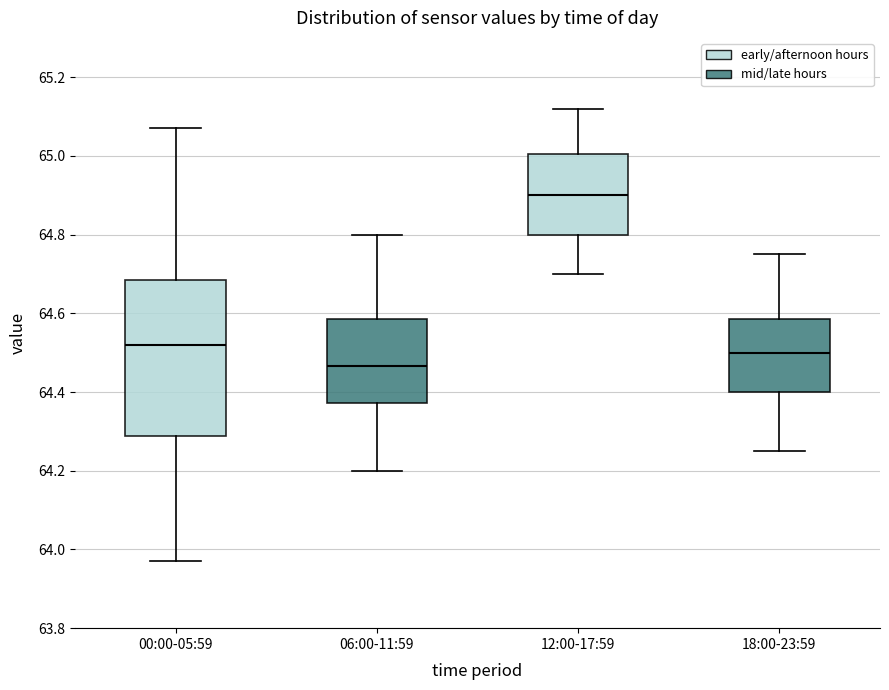

Reading left to right, read every box against the y-axis: the position of its median line, the range the box covers, and the ends of its whiskers. The values are not printed on the chart, so give them approximately, as read against the axis.

00:00-05:59: median 64.52, box 64.28 to 64.68, whiskers 63.98 to 65.08
06:00-11:59: median 64.46, box 64.38 to 64.58, whiskers 64.20 to 64.80
12:00-17:59: median 64.90, box 64.80 to 65.00, whiskers 64.70 to 65.12
18:00-23:59: median 64.50, box 64.40 to 64.58, whiskers 64.26 to 64.76